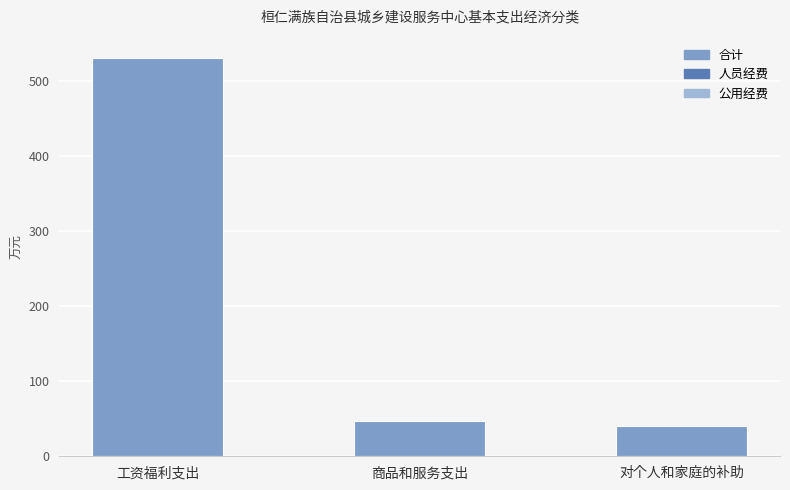

Reading left to right, what are all the values shown in this chart?

工资福利支出=531.3	商品和服务支出=46.9	对个人和家庭的补助=40.1